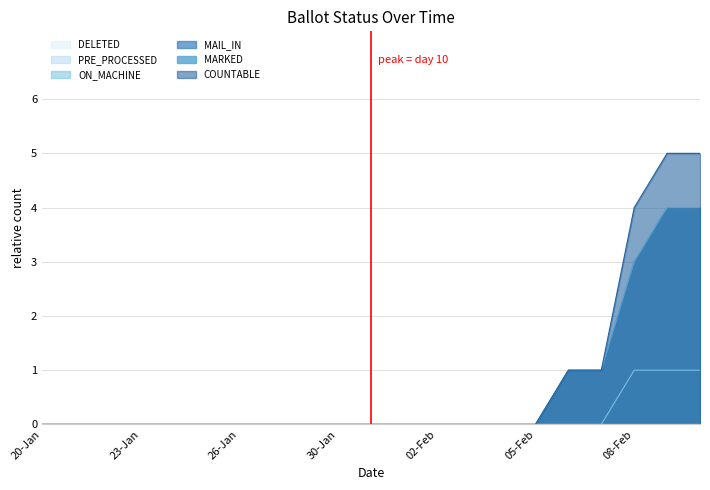

True or false: MAIL_IN and MARKED intersect in this chart.

False